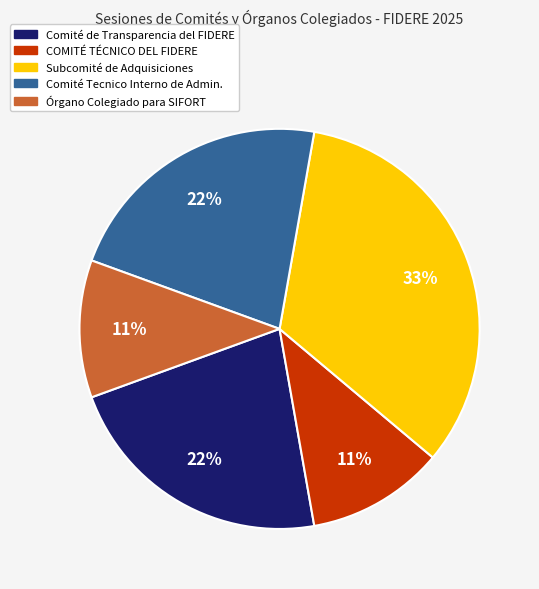

To the nearest percent, what is the average slice percentage?

20%